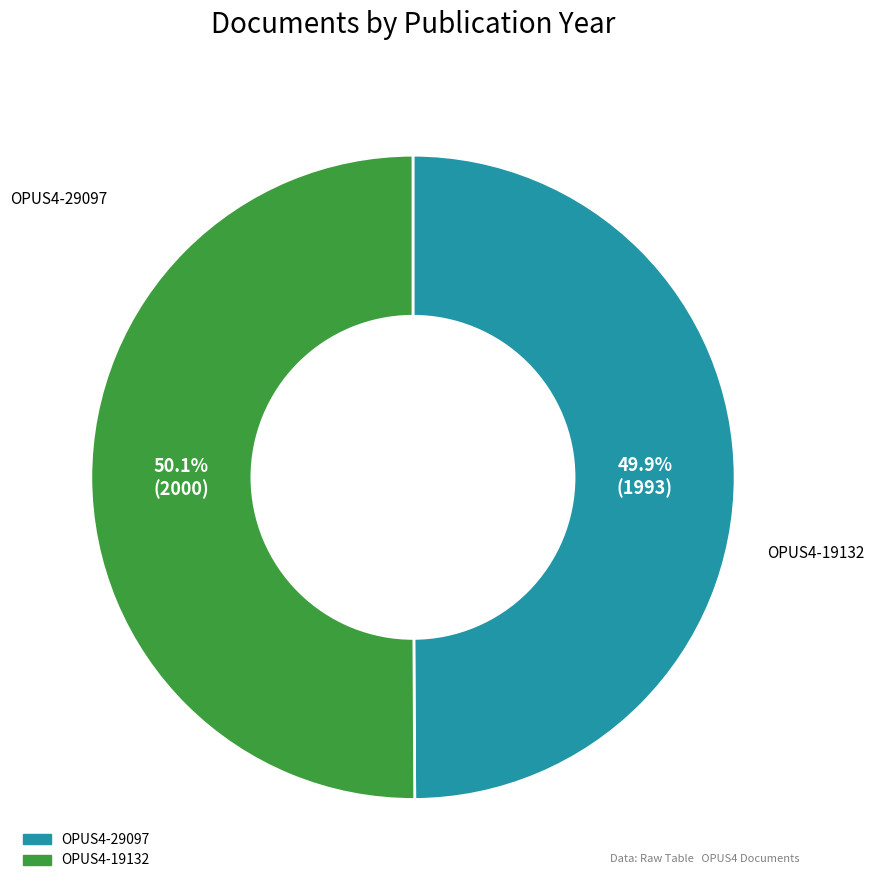

Count the number of slices in the pie.

2